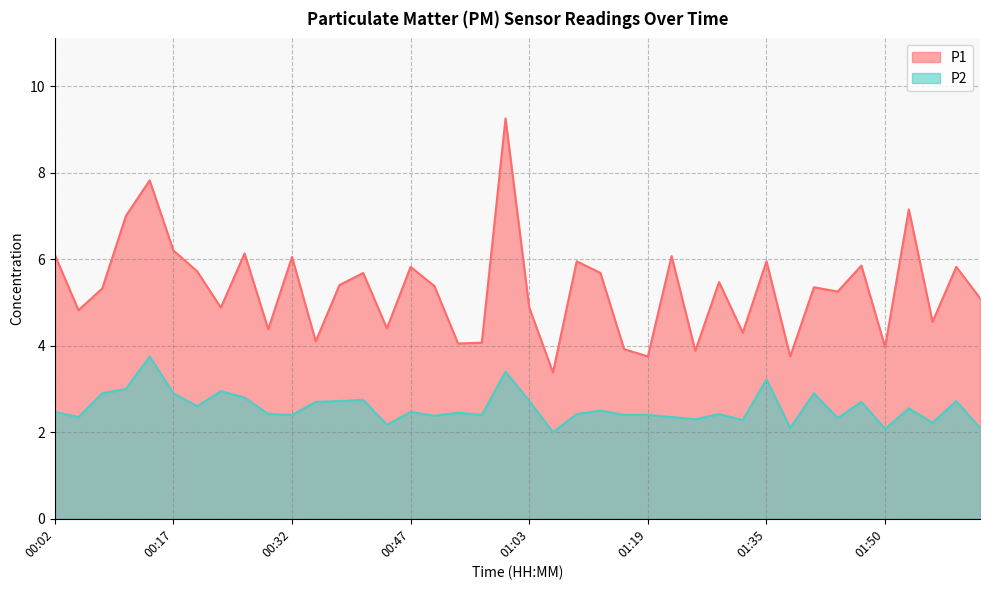

Is it true that P1 equals 7.2 at 01:32?

False